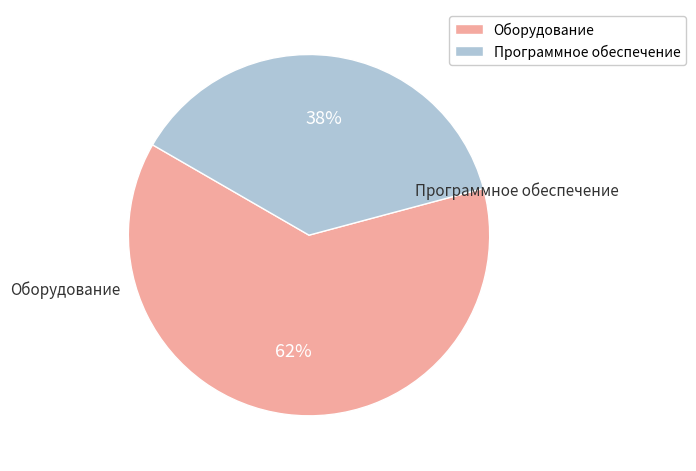

What percentage is the Оборудование slice, to the nearest percent?

62%